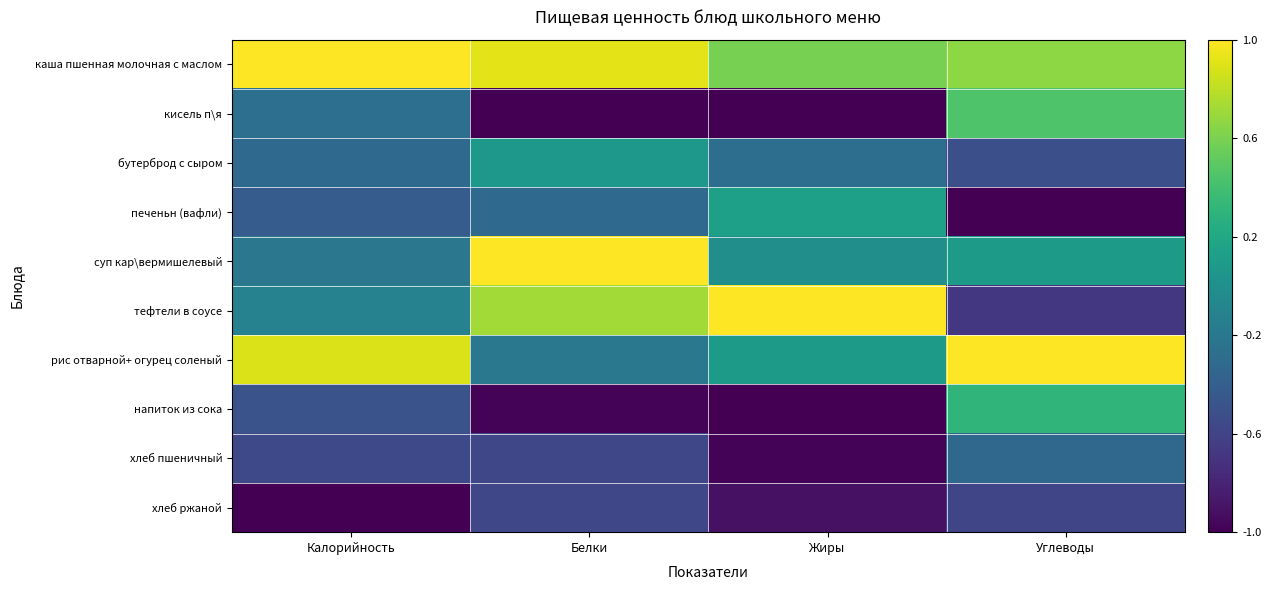

At how many categories does at least one series exceed 0?

4